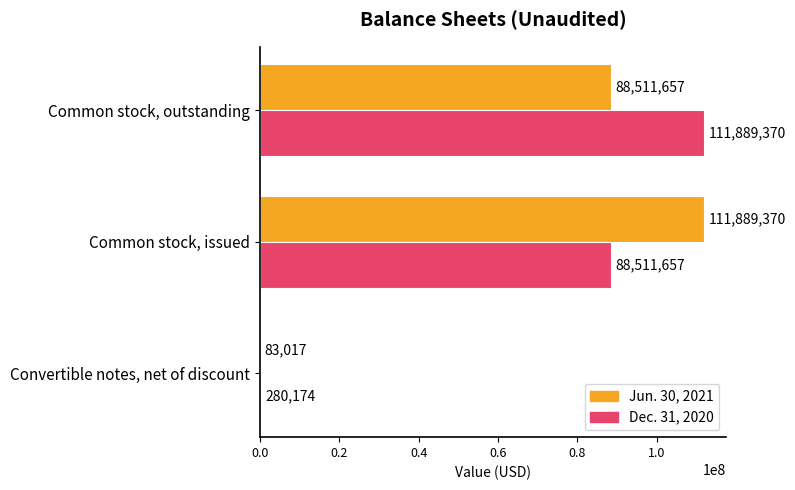

Where is Dec. 31, 2020 nearest to the value 56084772?

Common stock, issued